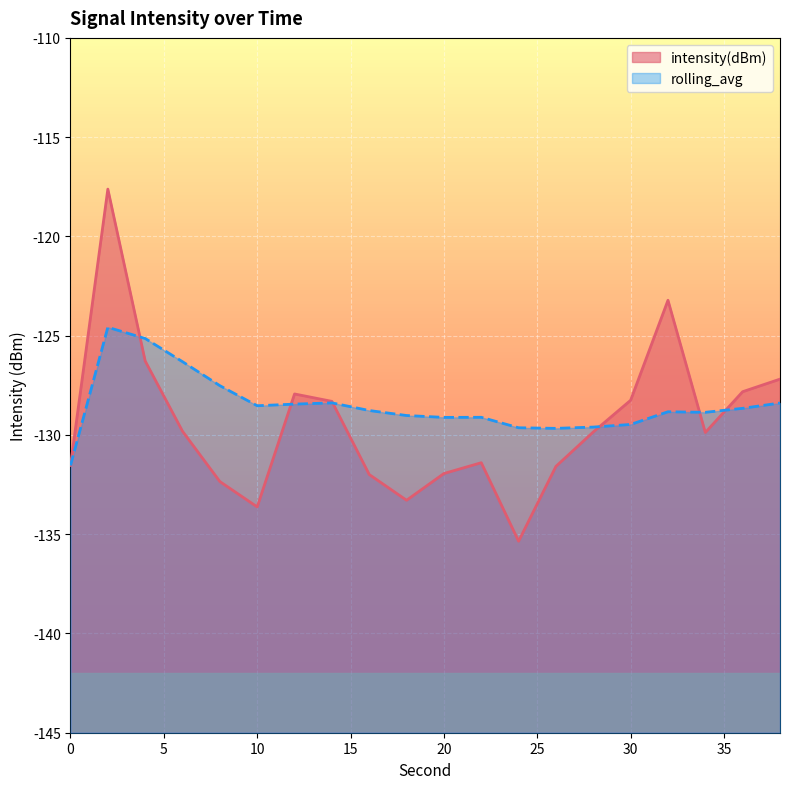

True or false: intensity(dBm) has more than 1 interior local peaks.

True